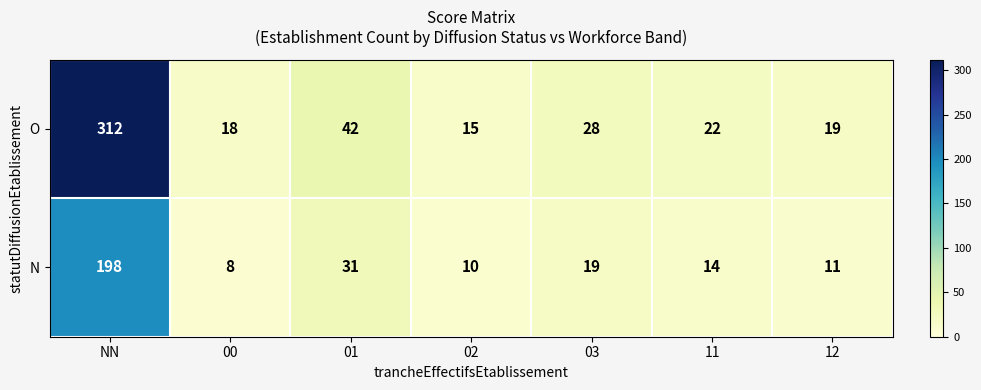

What is the total value across all series at 00?

26